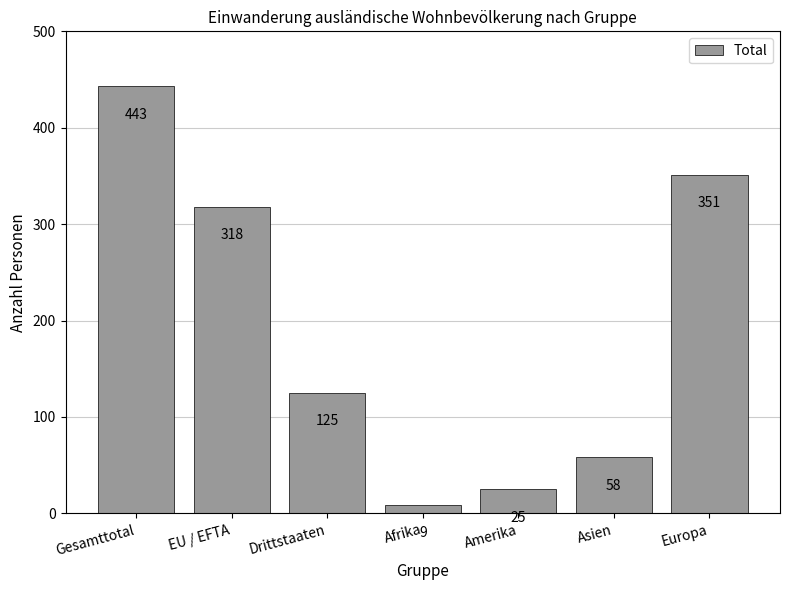

What is the average value?

190